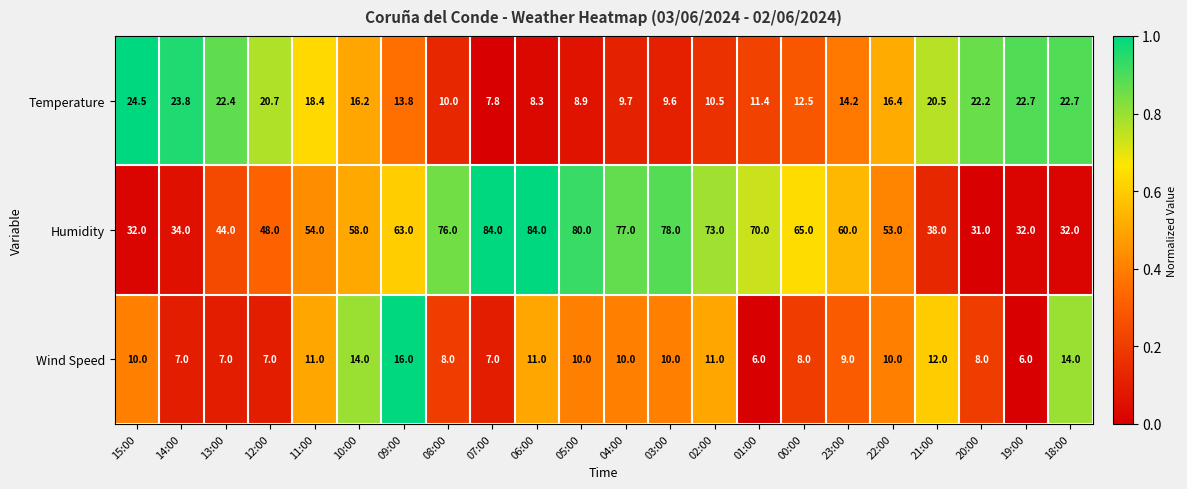

Is it true that Temperature equals 32.0 at 19:00?

False